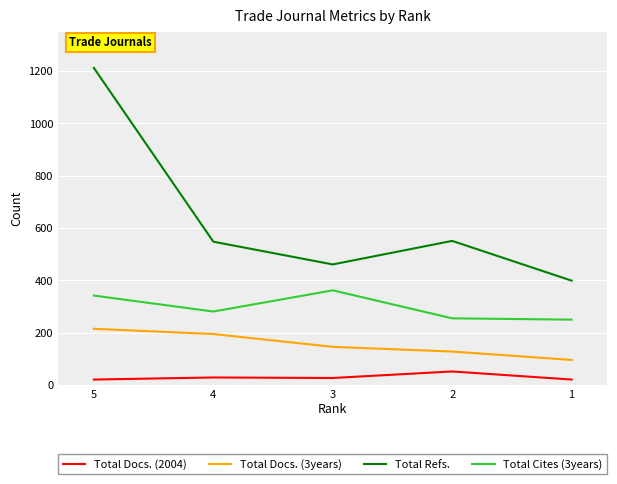

Is this an area chart (filled region under the line)?

No